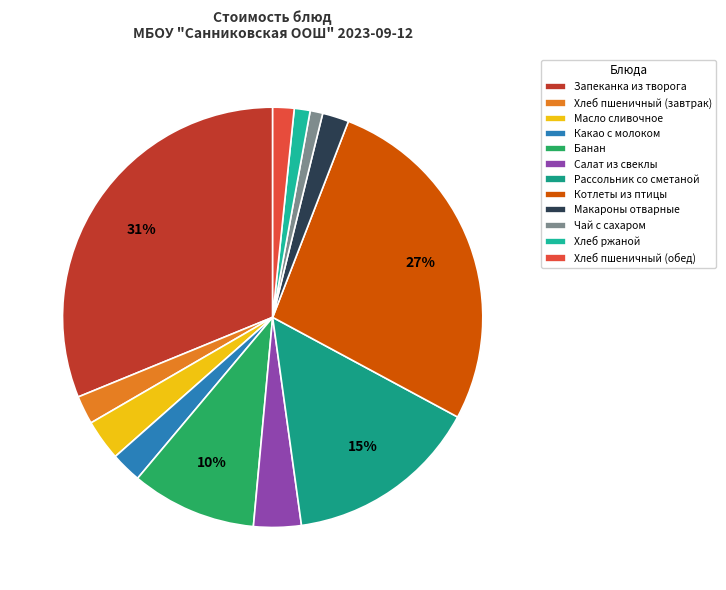

Which category has the smallest portion of the pie?

Чай с сахаром